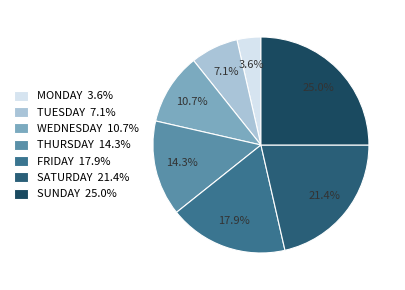

How many slices are in this pie chart?

7